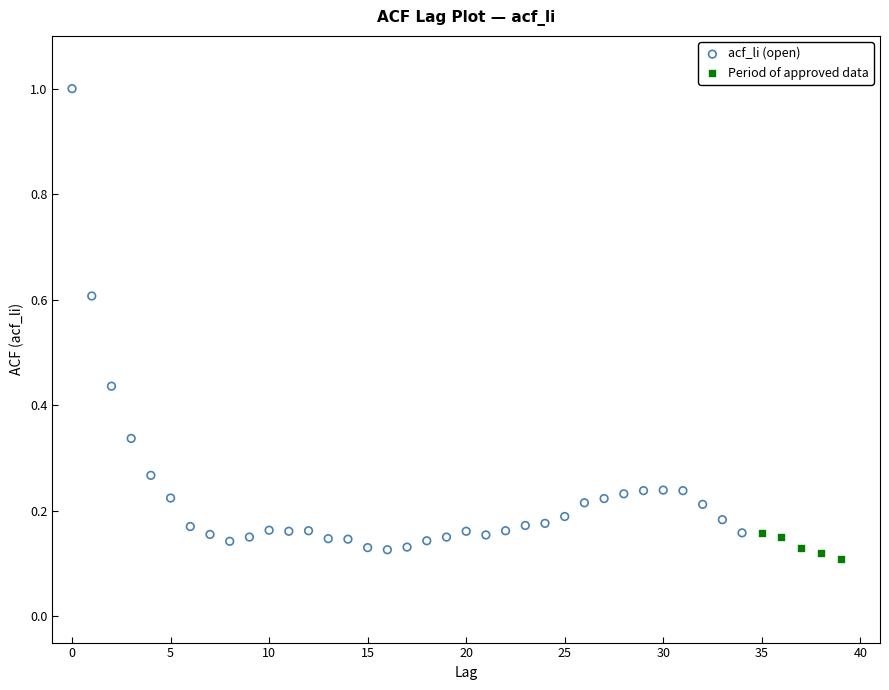

Which series contains the highest Y value?

acf_li (open)